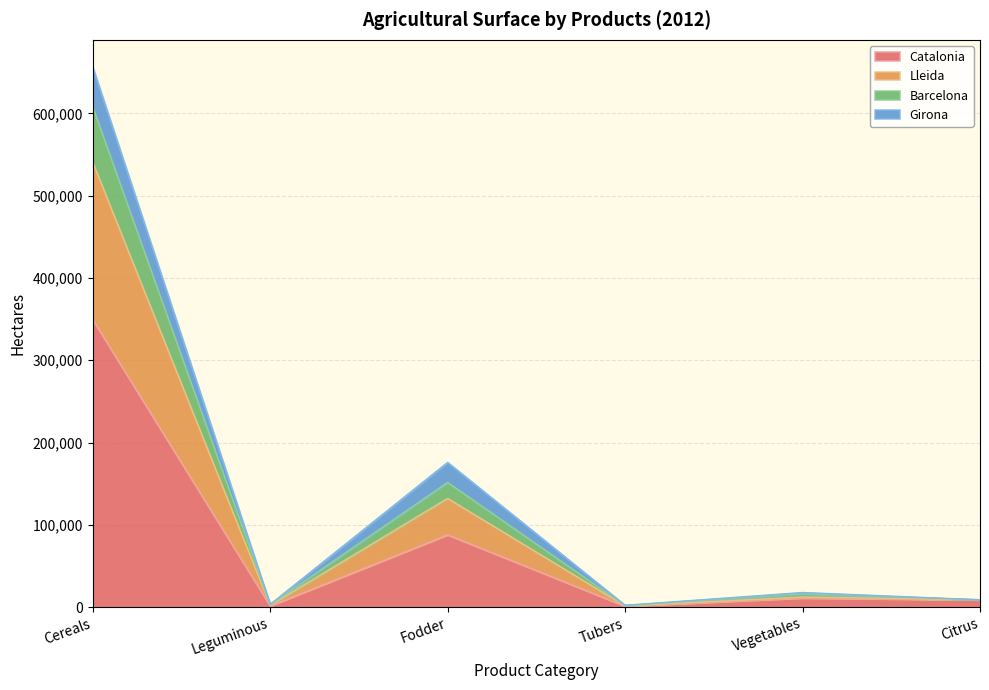

What is the smallest value displayed?

1360